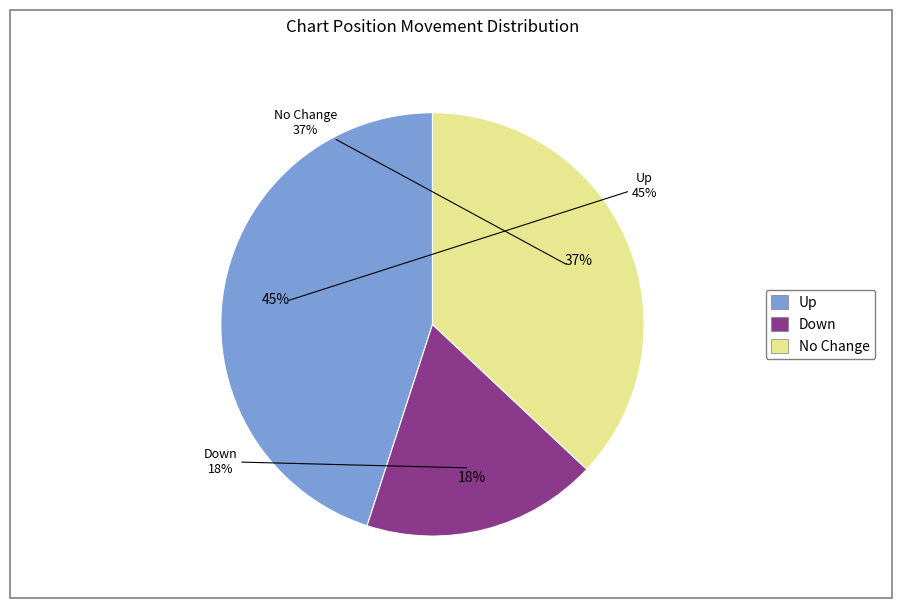

Combined, what portion of the pie is down and up?

63.0%